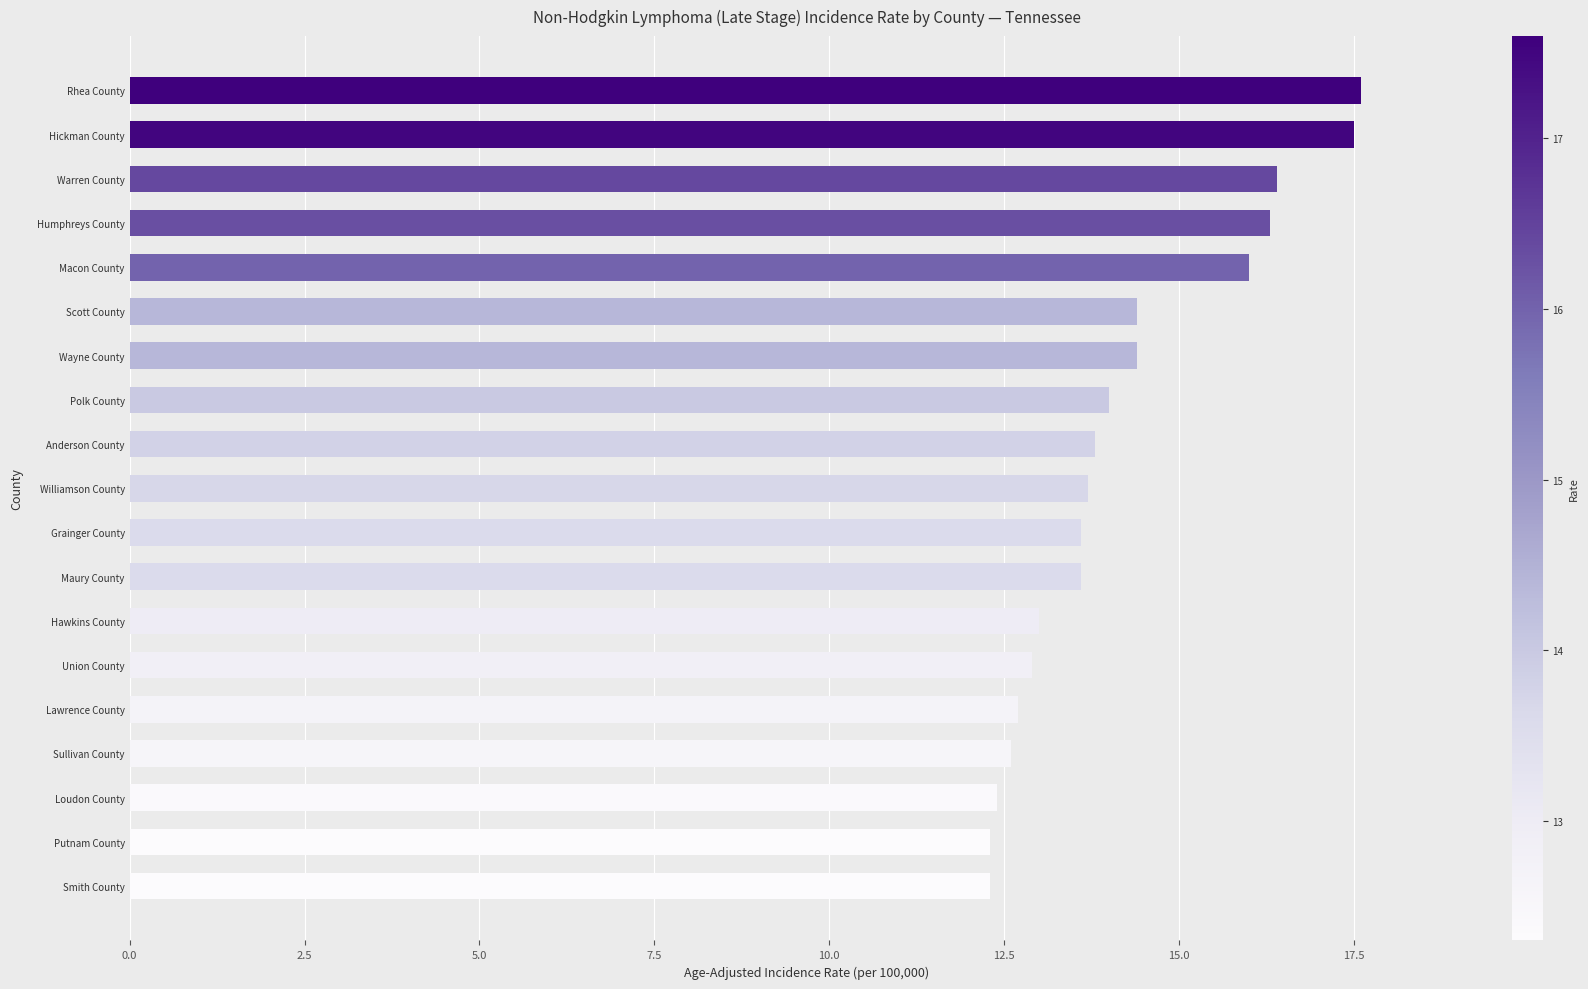

Is it true that the value at Polk County is 3.7?

False